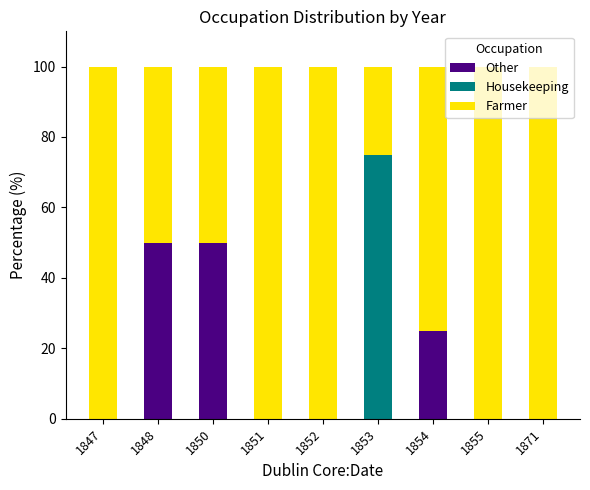

What is the total value across all series at 1871?

100